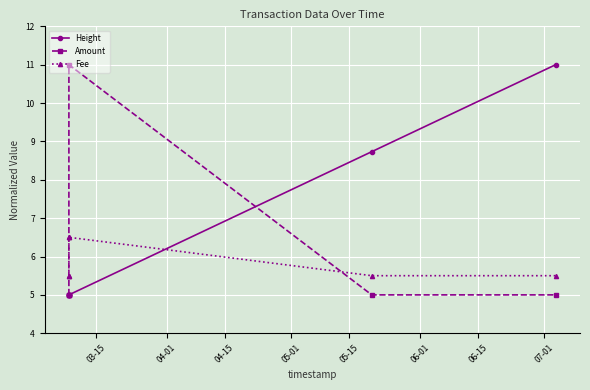

List the series in order of their overall mean, lowest first.

Fee, Amount, Height